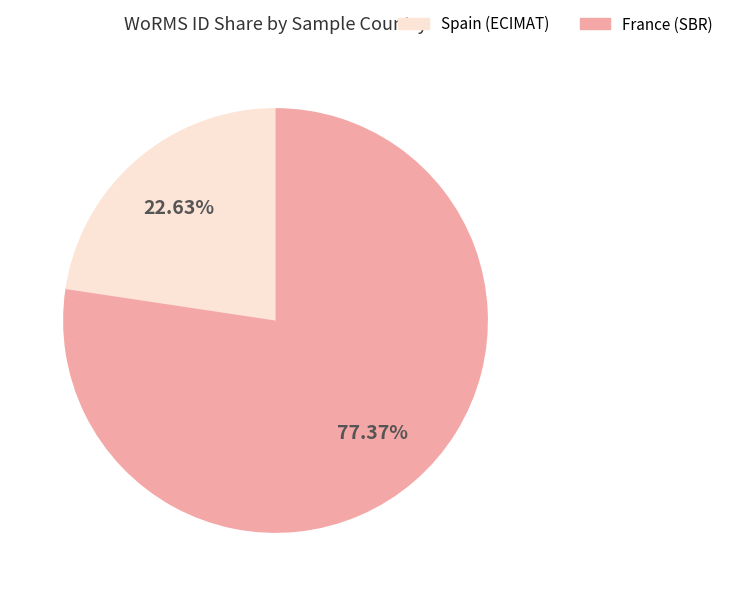

Rank the categories by value from highest to lowest.

France (SBR), Spain (ECIMAT)